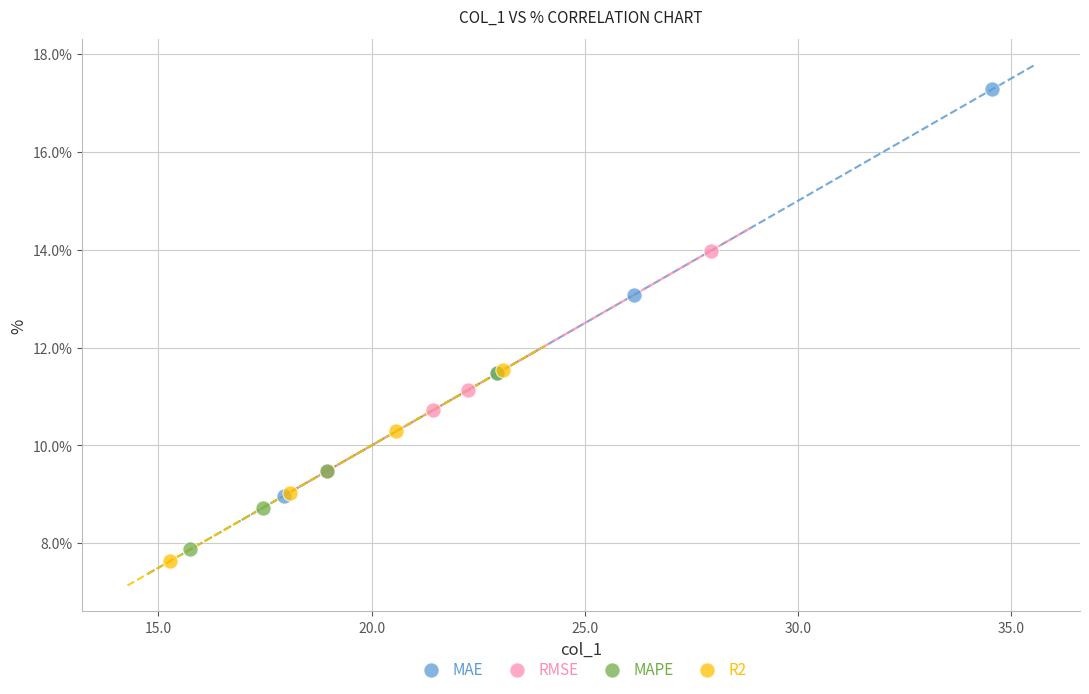

Which series has the widest spread of Y values?

MAE